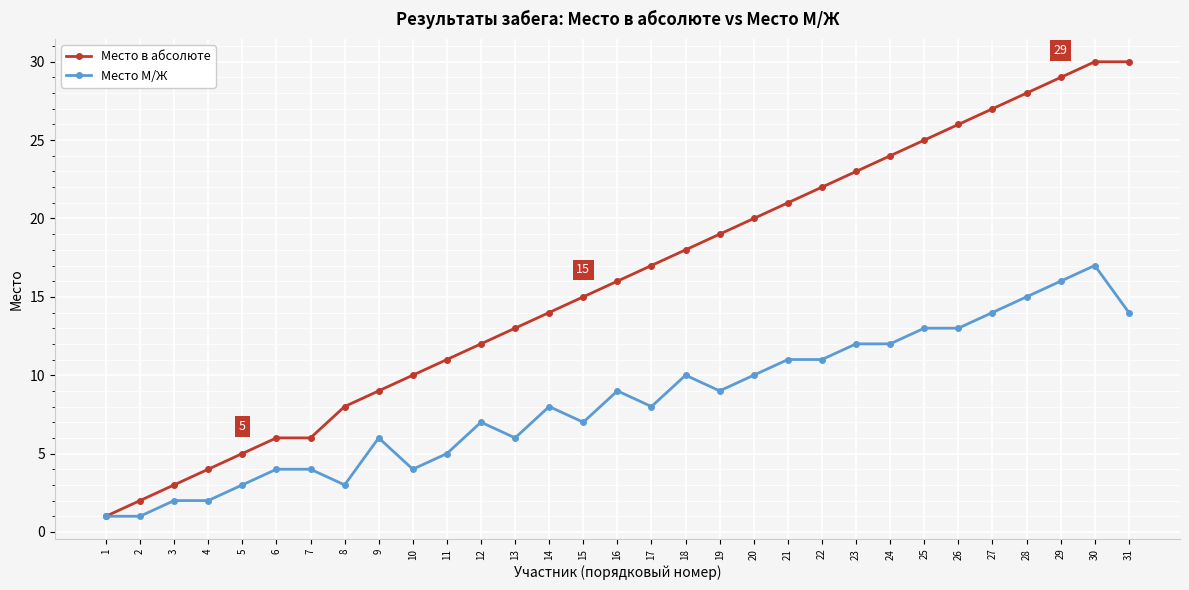

Does the chart display data point markers on the line(s)?

Yes